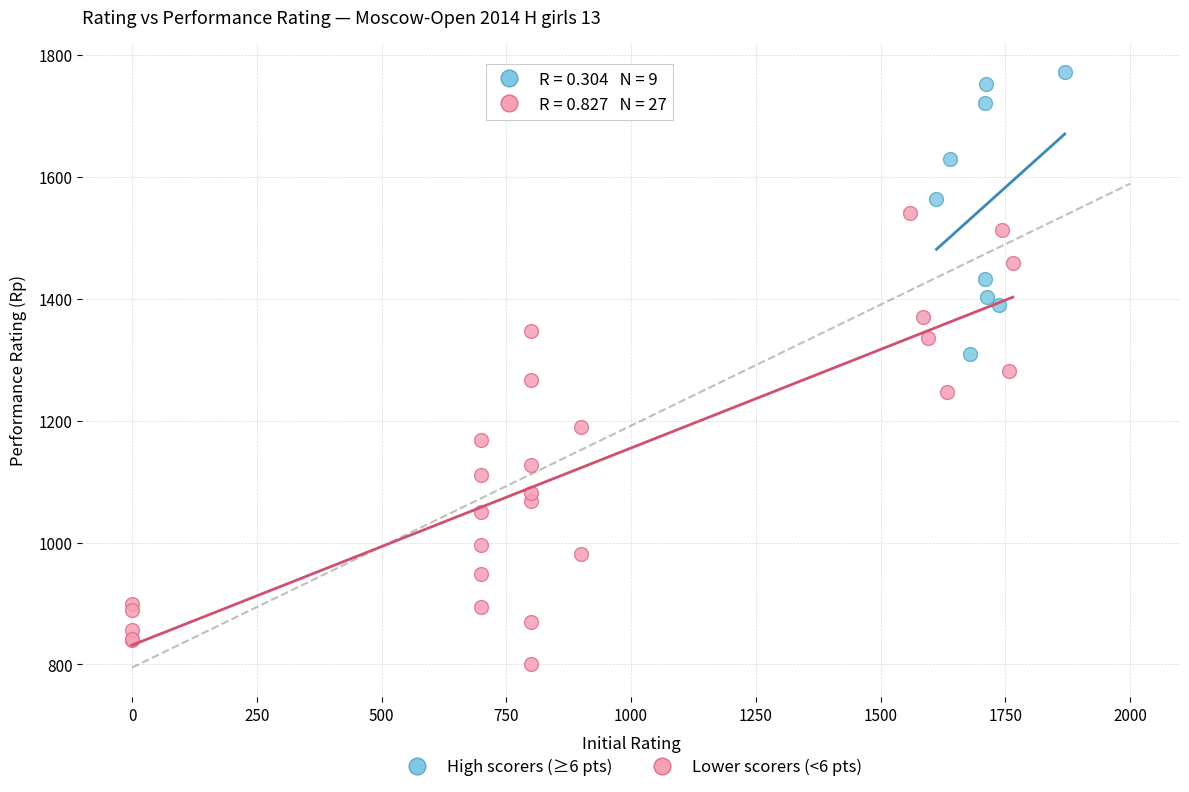

Which series has the widest spread of Y values?

Lower scorers (<6 pts)